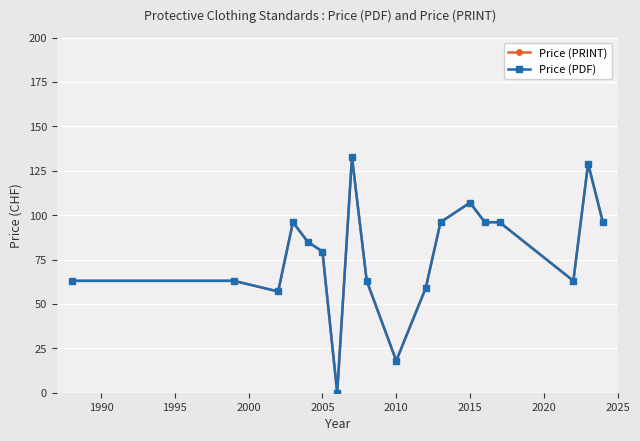

How many lines are shown in the chart?

2